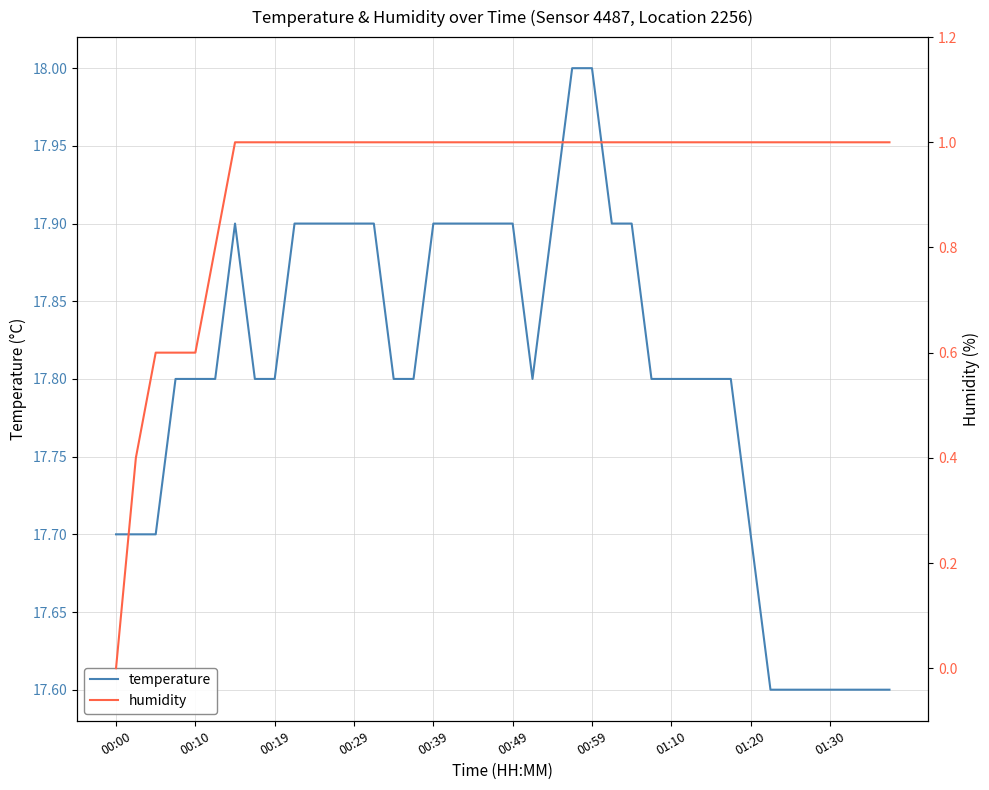

Rank the series by their average value, from highest to lowest.

temperature, humidity